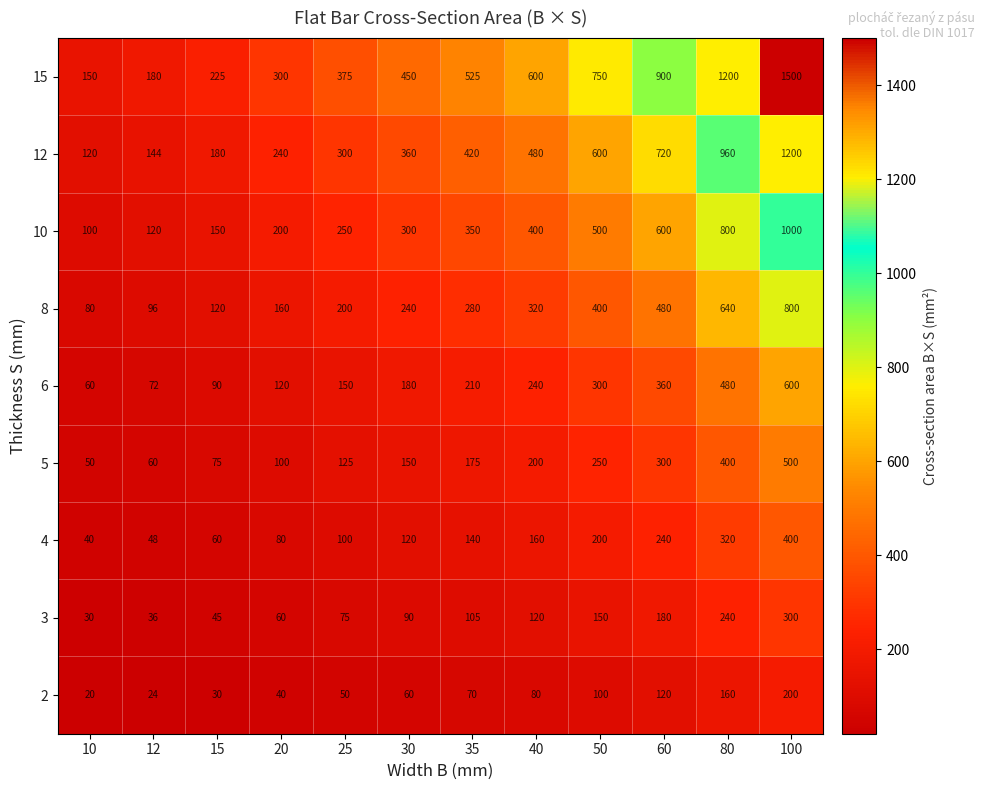

Which series has the widest spread of values?

15